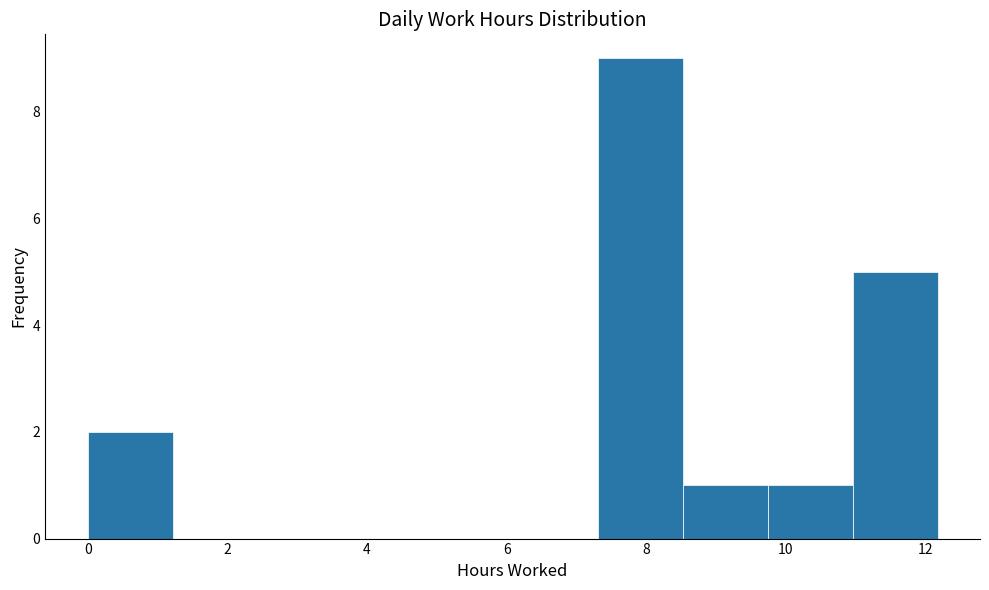

Over which range of the x-axis is the bar tallest?

7.4 to 8.6